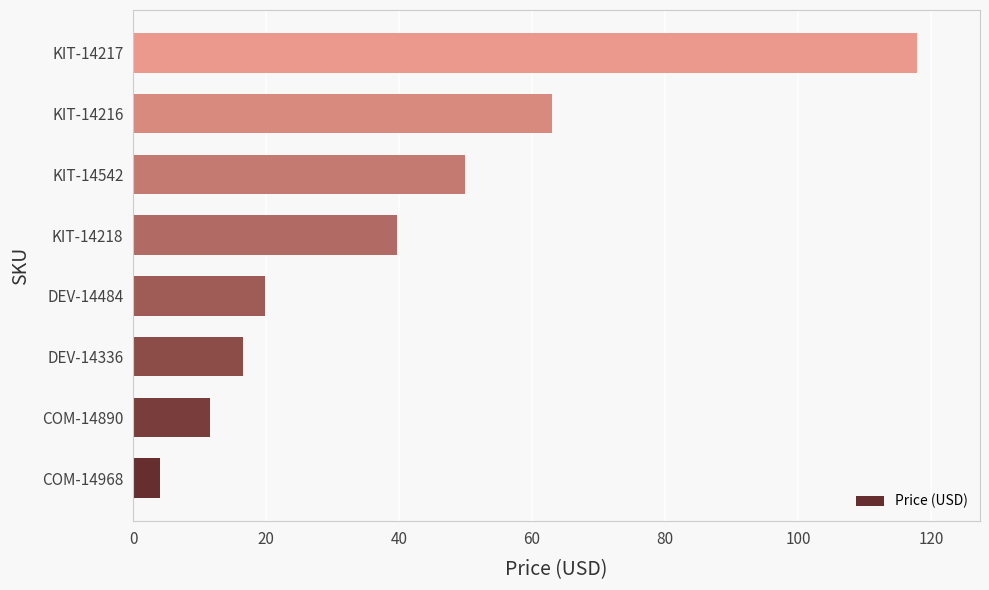

What is the average value?

40.3